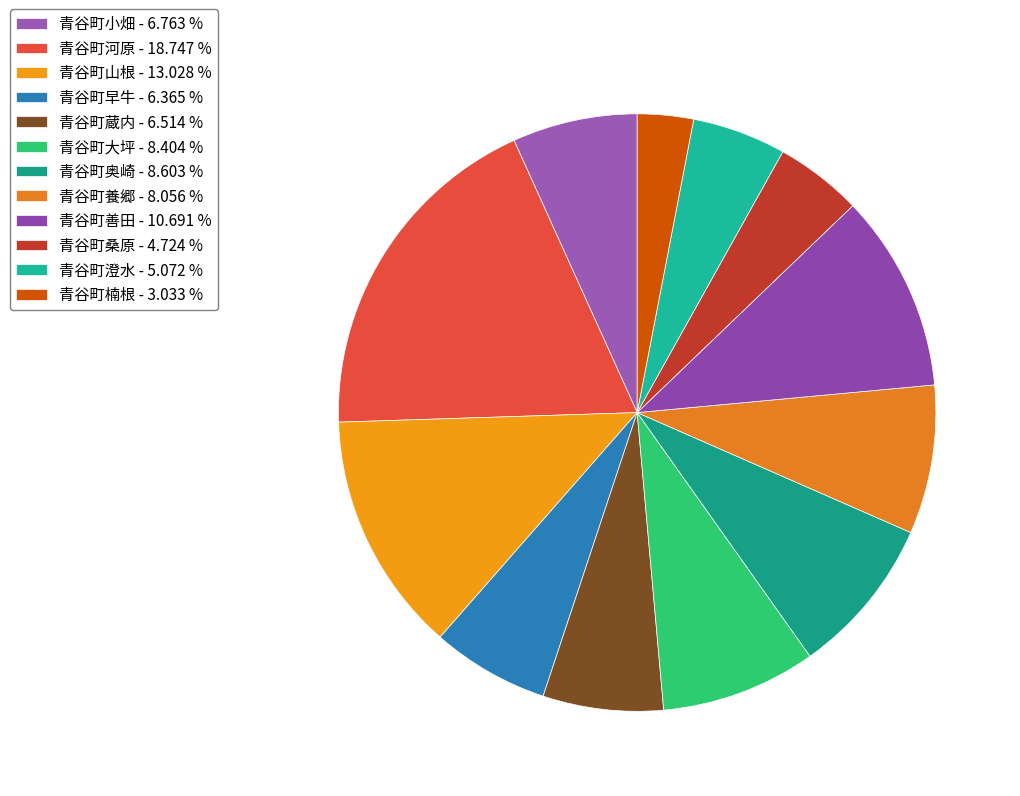

Is the sum of 青谷町蔵内 and 青谷町早牛 greater than half?

No